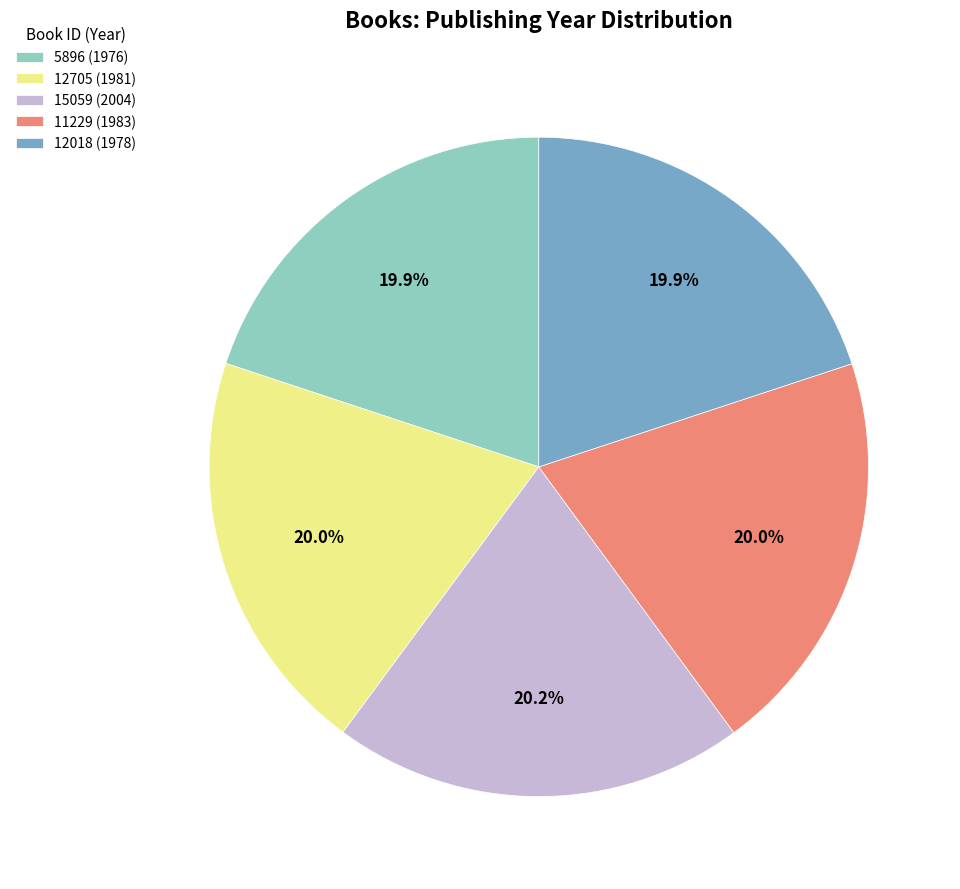

Is 12705 (1981) the majority of the pie?

No